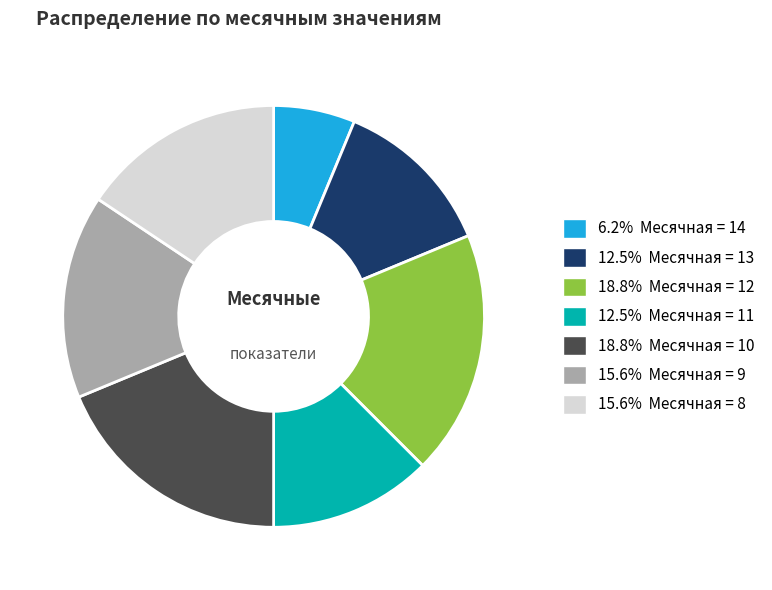

Is there any slice that represents more than half of the pie?

No